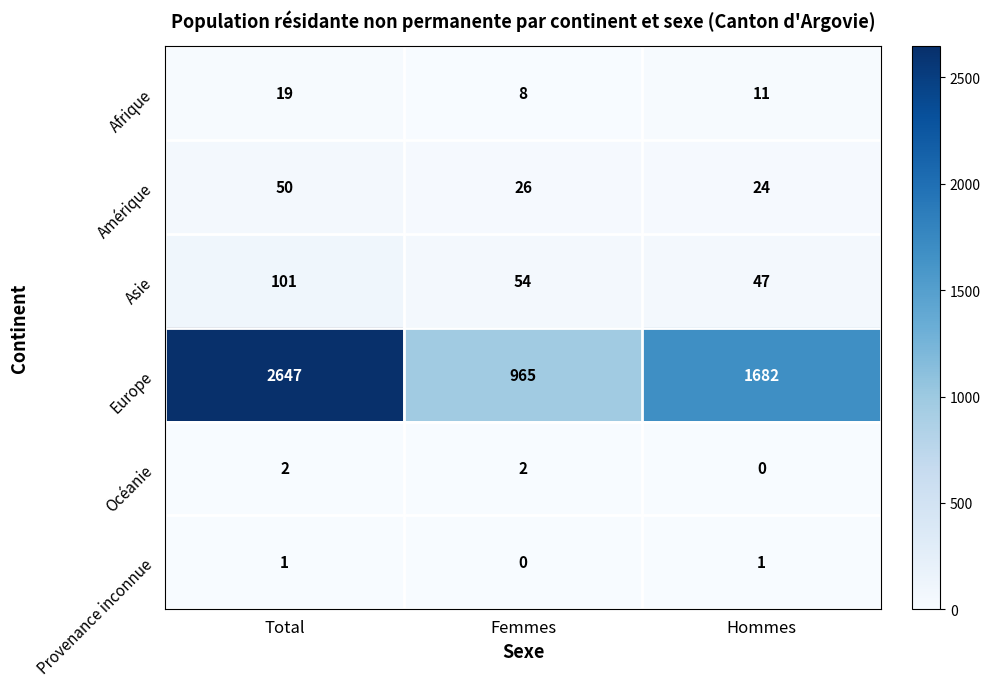

List the series in order of their peak value, highest first.

Europe, Asie, Amérique, Afrique, Océanie, Provenance inconnue